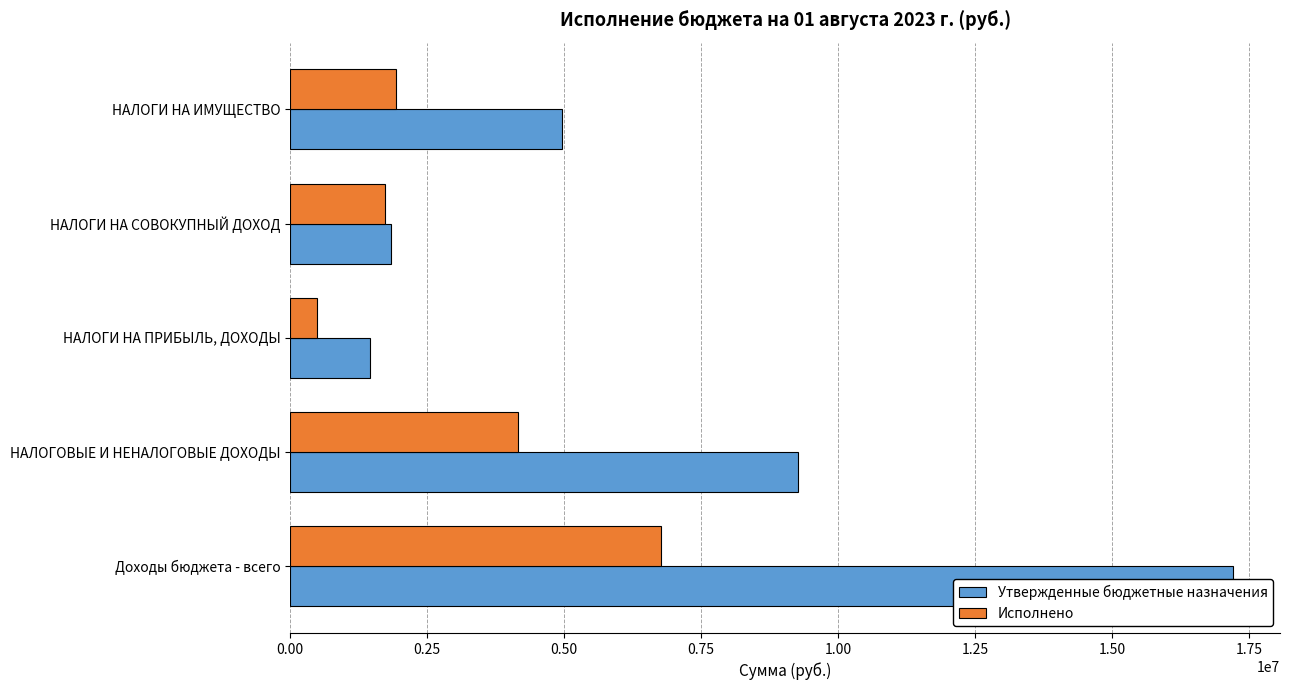

What is the maximum value for Утвержденные бюджетные назначения?

17209600.0